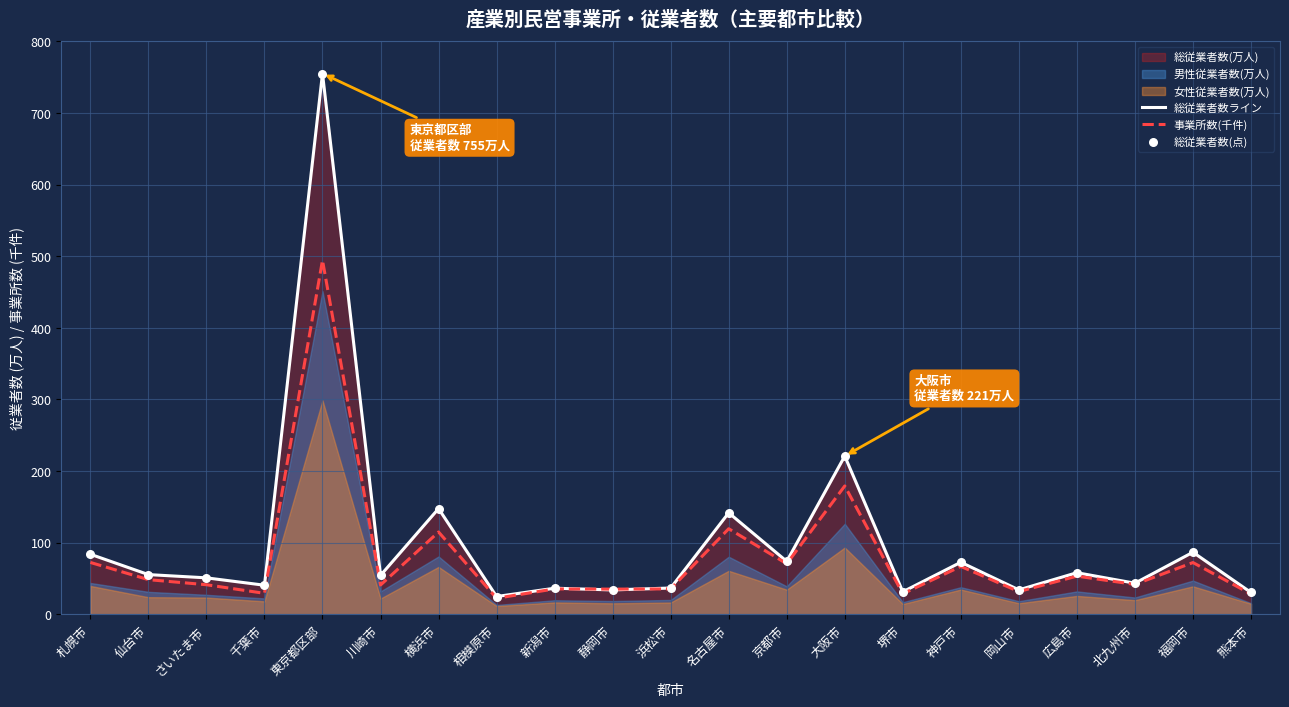

Which series contains the highest Y value?

総従業者数ライン